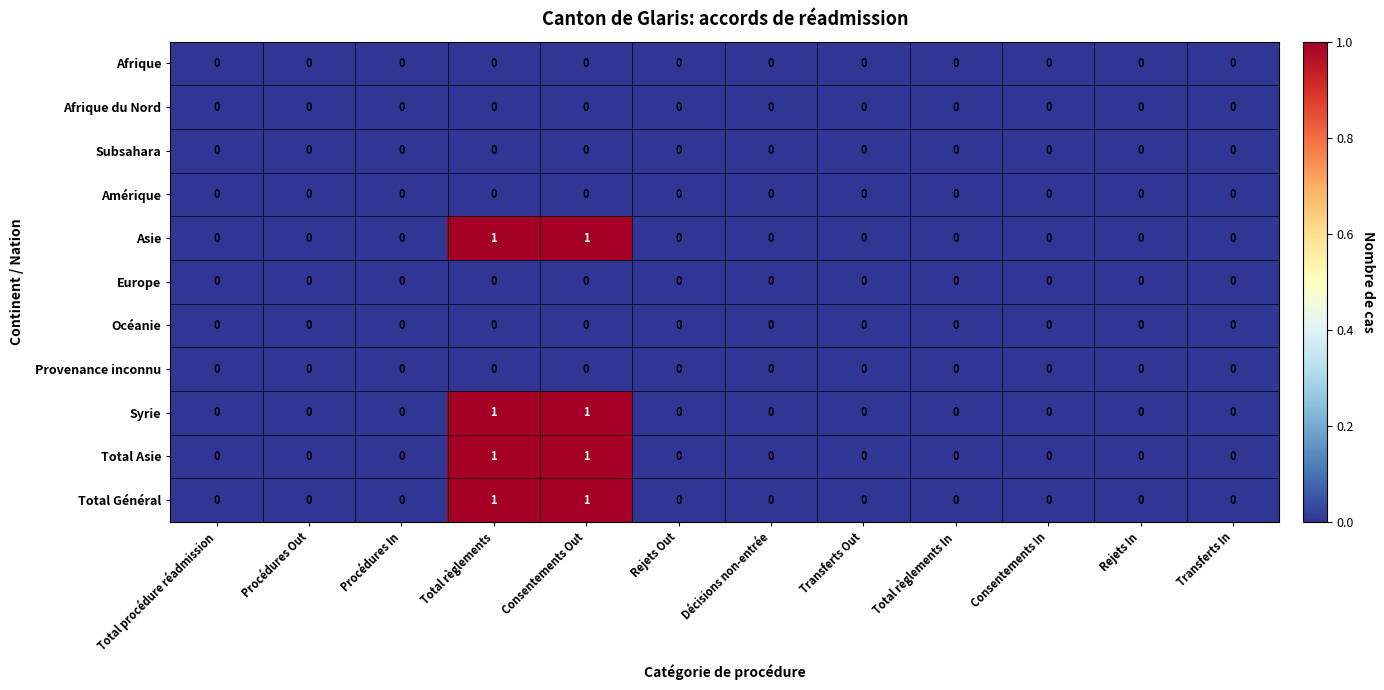

What is the total value across all series at Consentements Out?

4